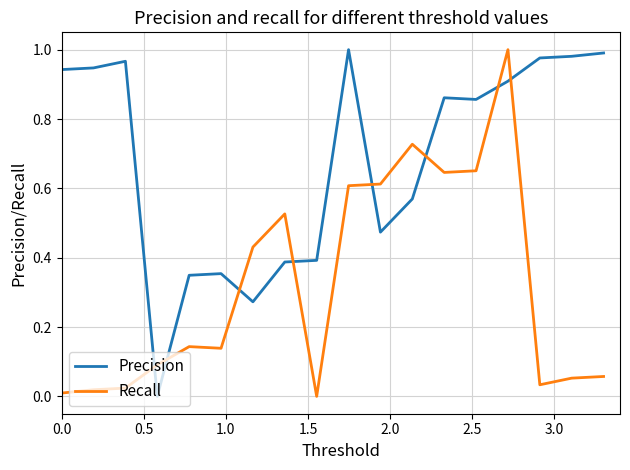

List the series in order of their overall mean, highest first.

Precision, Recall